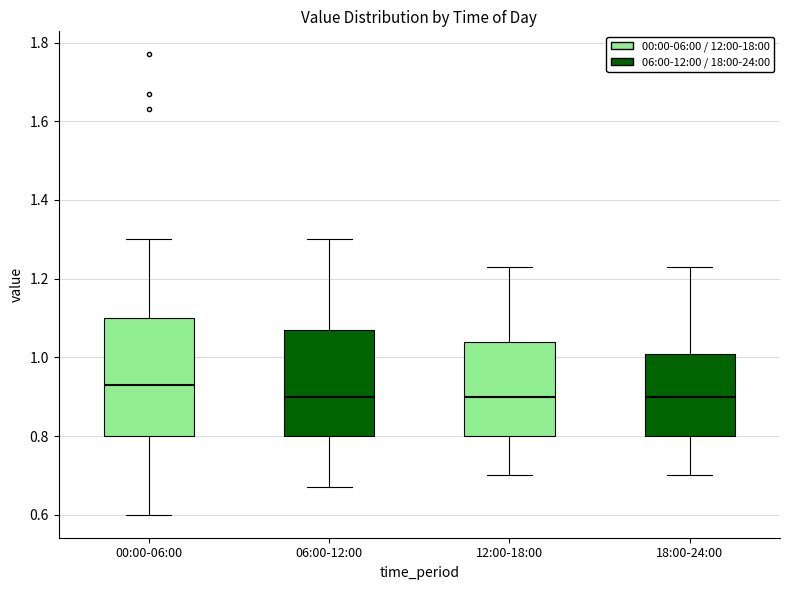

Comparing the boxes themselves (not the whiskers), which one is the tallest?

00:00-06:00